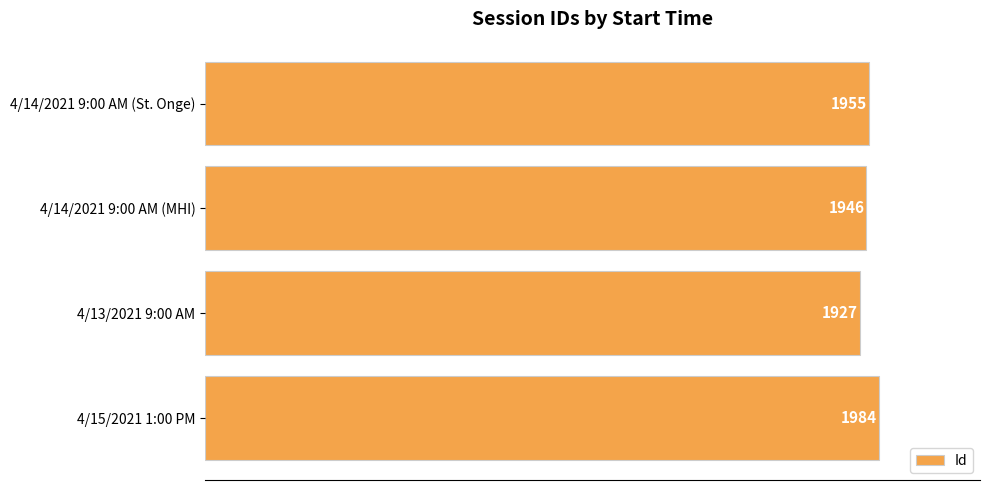

The chart shows a value of 1984 at 4/15/2021 1:00 PM. True or false?

True